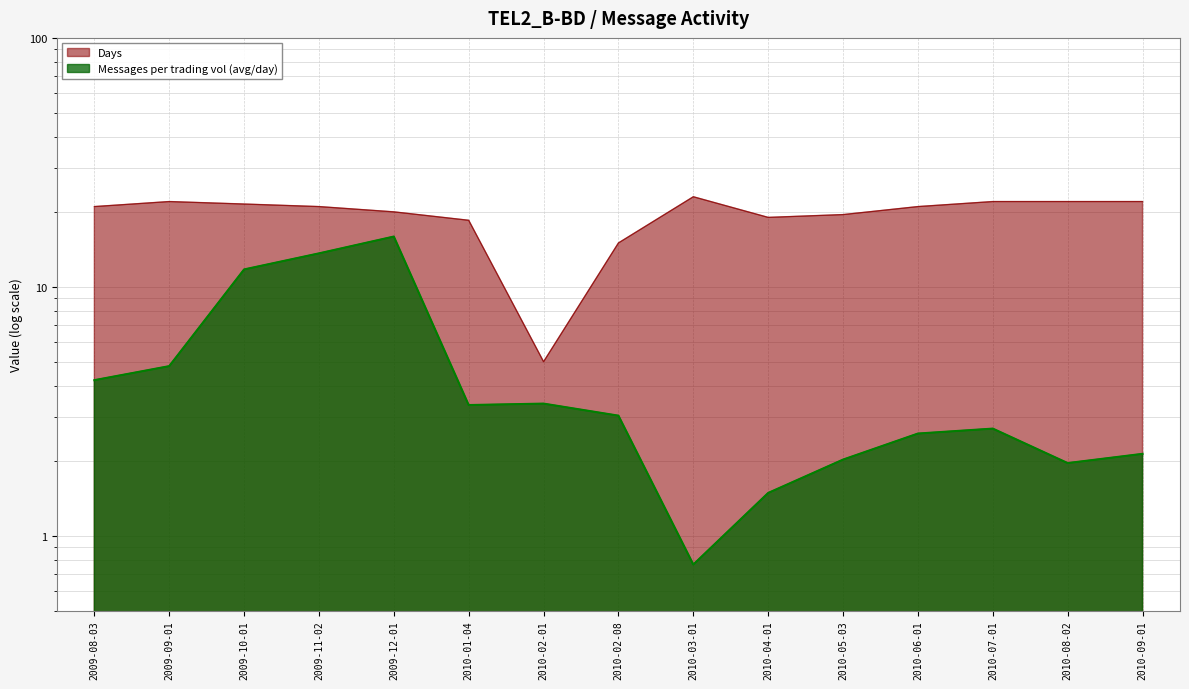

True or false: Messages per trading vol (avg/day) and Days intersect in this chart.

False